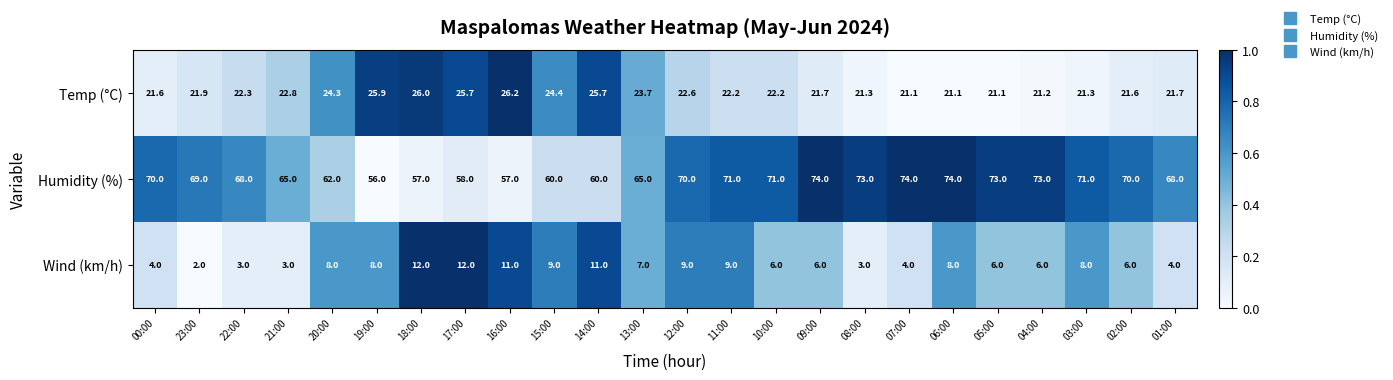

Which series has the largest total across all categories?

Humidity (%)